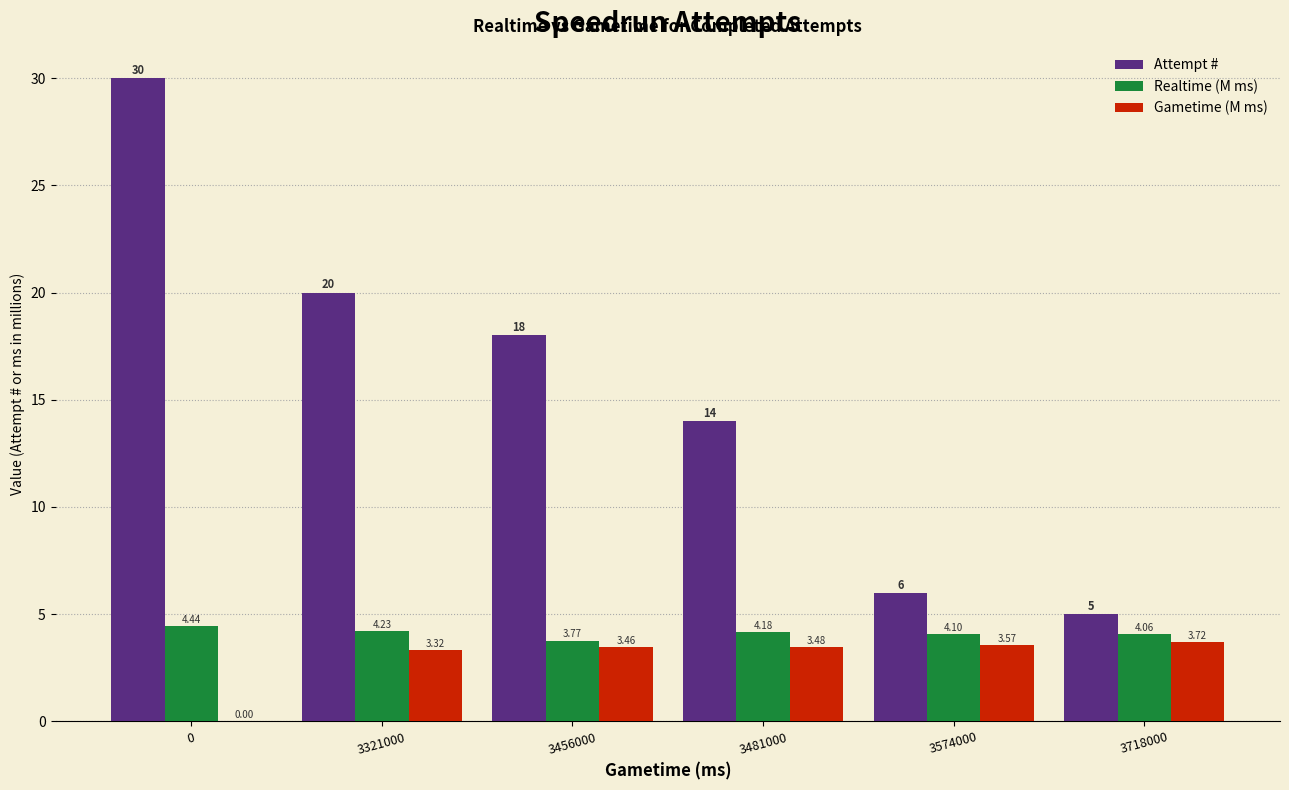

Which series changed the most between 3456000 and 3574000?

Attempt #